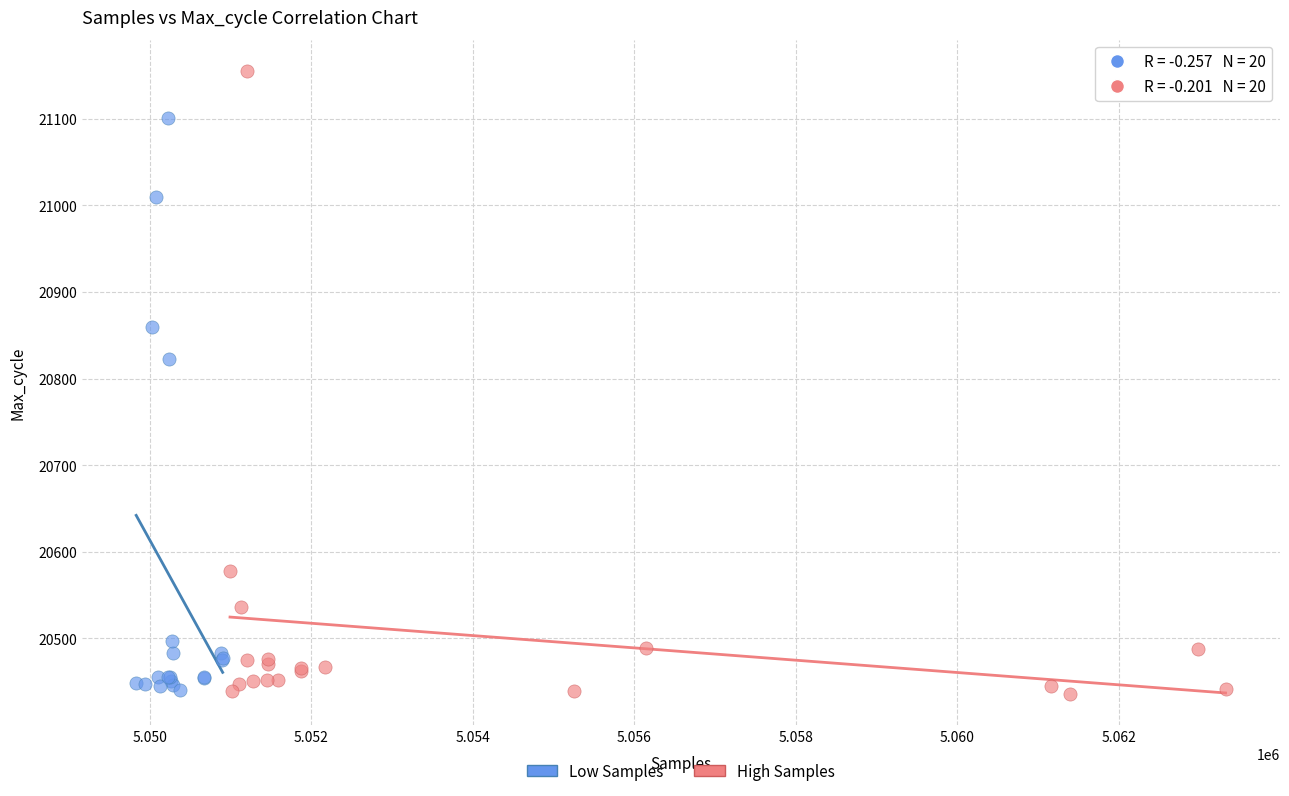

Which series has the widest spread of Y values?

High Samples